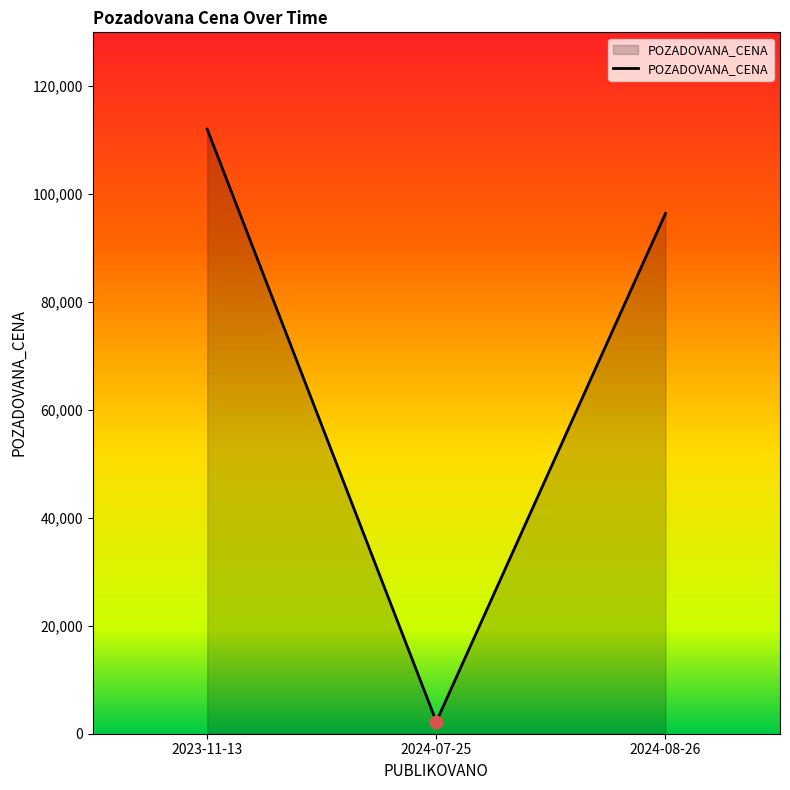

What is the change in value from 2023-11-13 to 2024-08-26?

-15630